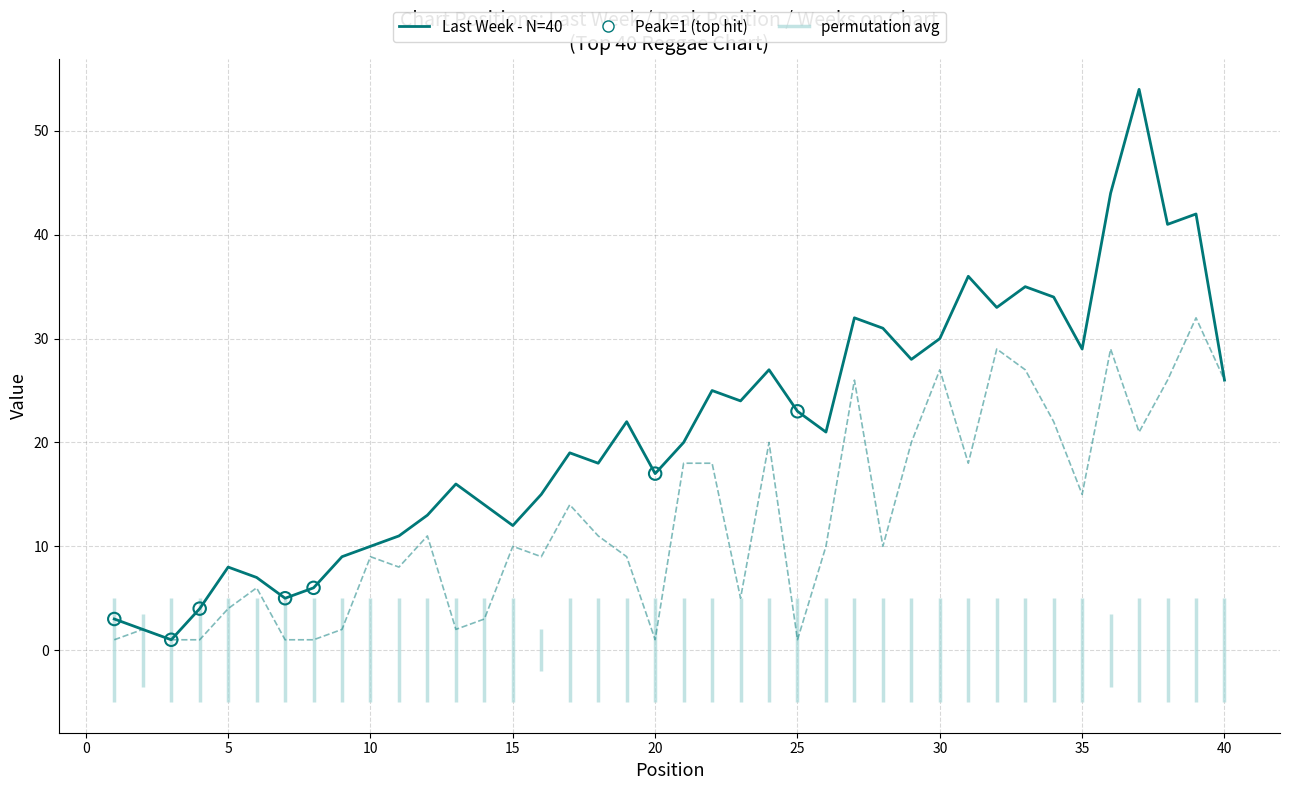

Which series has the largest total across all categories?

Last Week